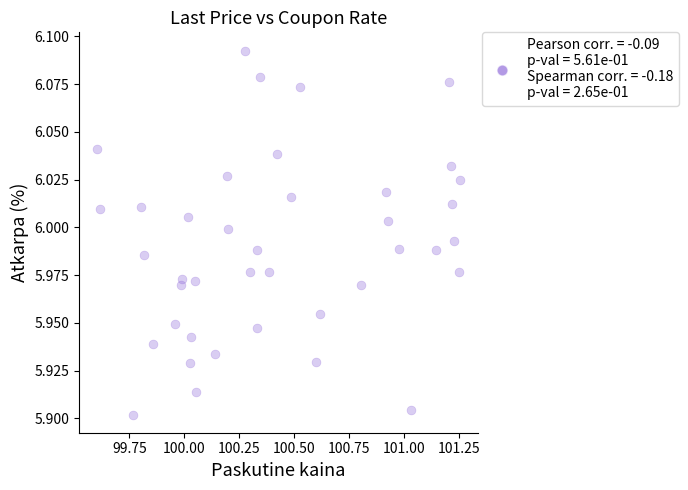

What is the range of X values (max minus min)?

1.7